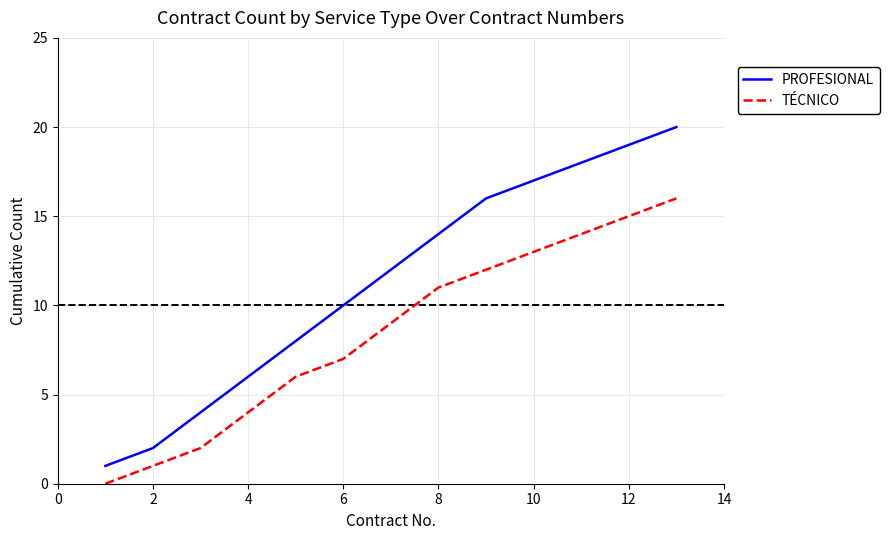

What is the difference between the maximum and minimum values in the PROFESIONAL series?

19